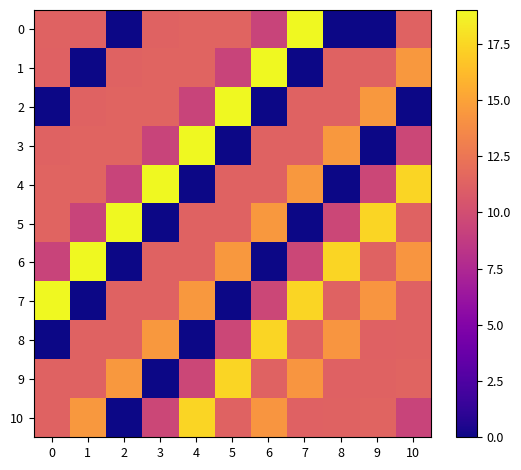

What is the spread (max minus min) of values at 1?

19.0